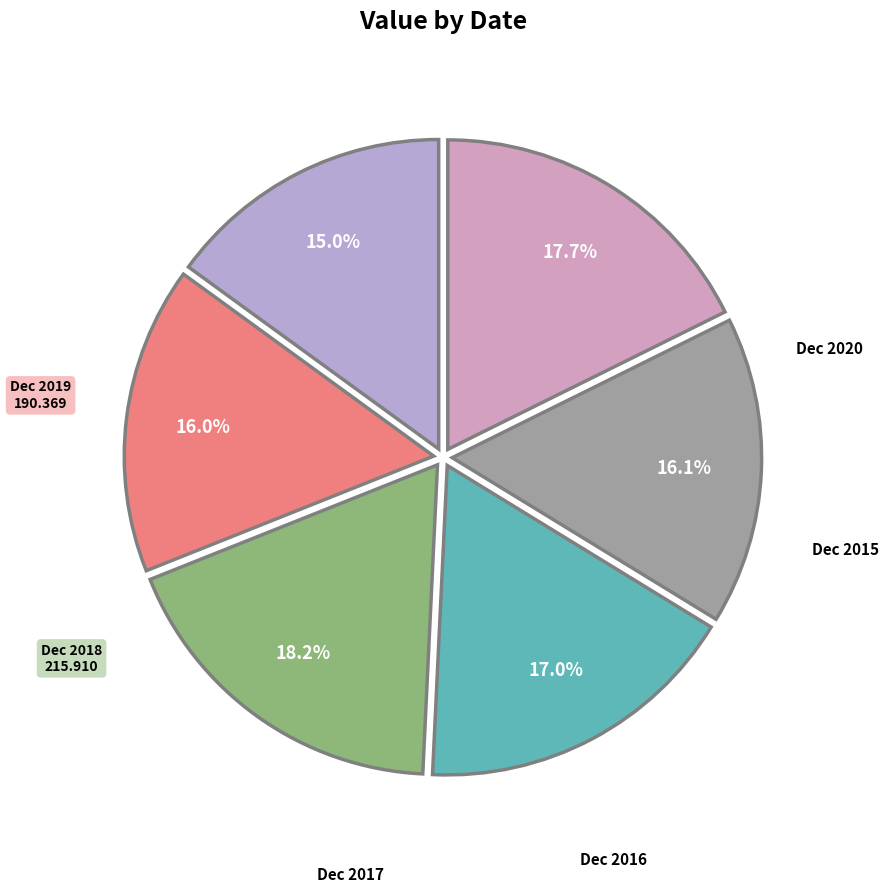

Count the number of slices in the pie.

6